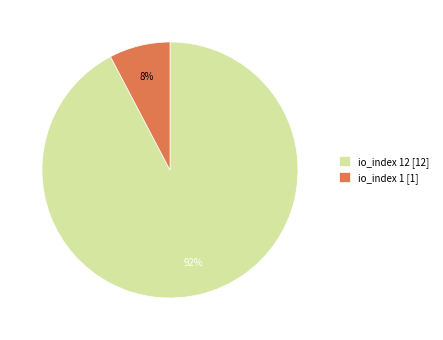

What percentage is the io_index 12 [12] slice, to the nearest percent?

92%